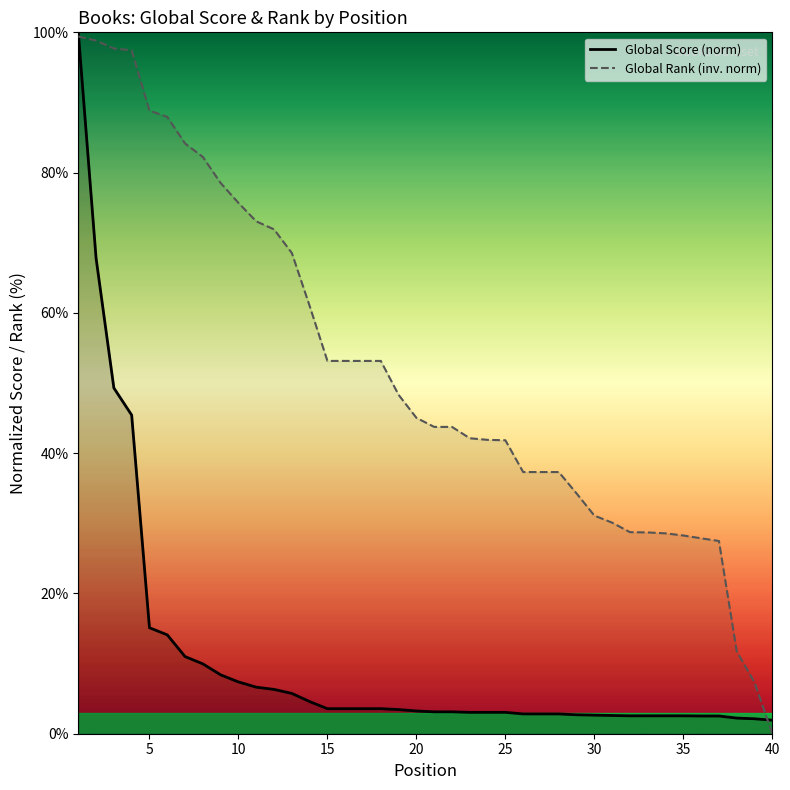

Reading left to right, transcribe all the data shown in this chart.

Global Score (norm): 100.0	67.8	49.3	45.4	15.1	14.1	11.0	10.0	8.4	7.4	6.6	6.3	5.7	4.6	3.6	3.6	3.6	3.6	3.4	3.2	3.1	3.1	3.0	3.0	3.0	2.8	2.8	2.8	2.7	2.7	2.6	2.6	2.6	2.6	2.6	2.5	2.5	2.2	2.1	1.9
Global Rank (inv. norm): 99.4	98.8	97.7	97.4	88.8	87.9	84.2	82.2	78.5	75.7	73.1	71.9	68.5	61.0	53.2	53.2	53.2	53.2	48.3	45.0	43.7	43.7	42.1	41.9	41.8	37.3	37.3	37.3	34.3	31.1	30.1	28.7	28.7	28.6	28.3	27.9	27.5	11.8	7.3	0.0